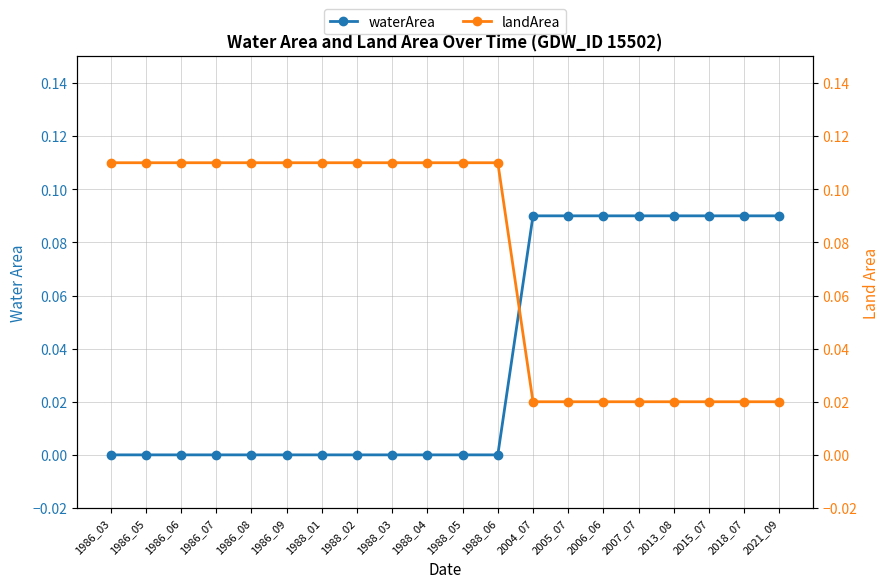

What are all the series names shown in the legend?

waterArea, landArea